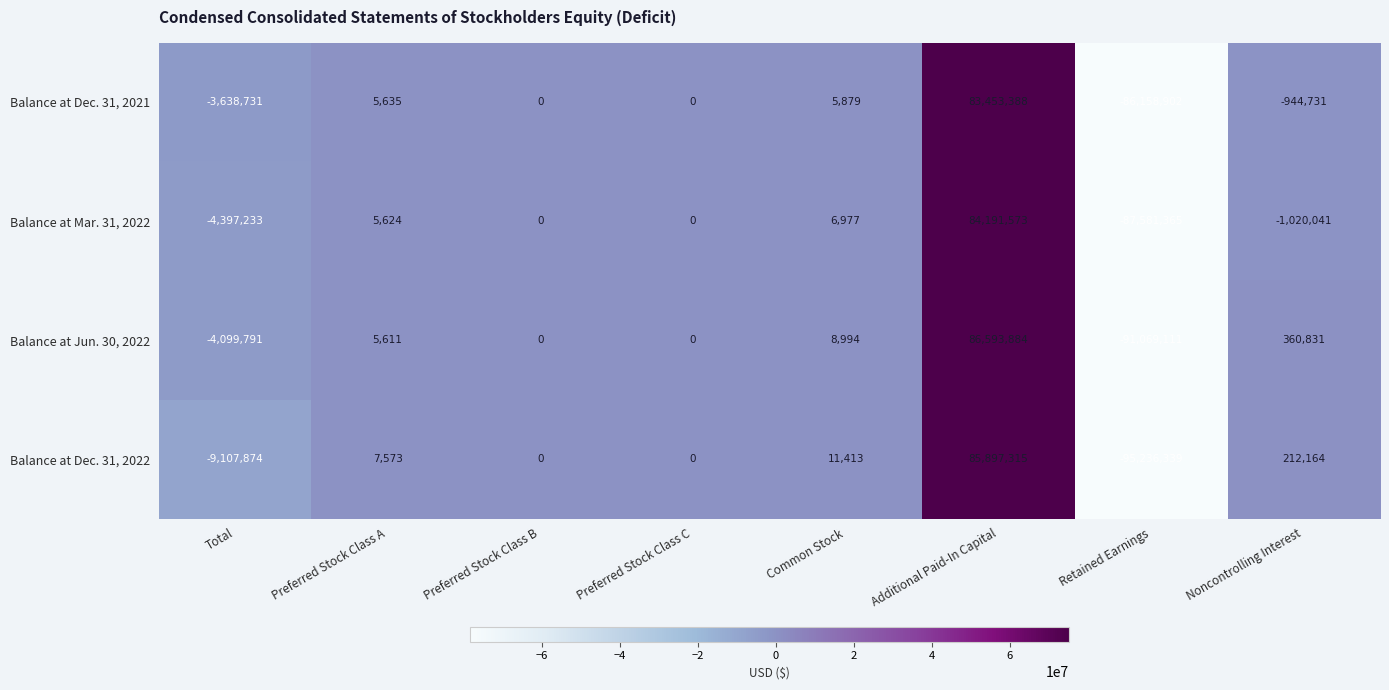

What is the minimum value shown in the chart?

-95236339